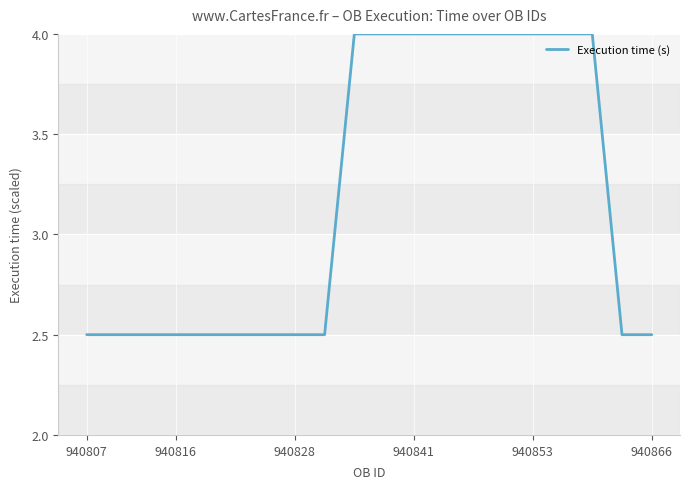

How many series are shown in this chart?

1